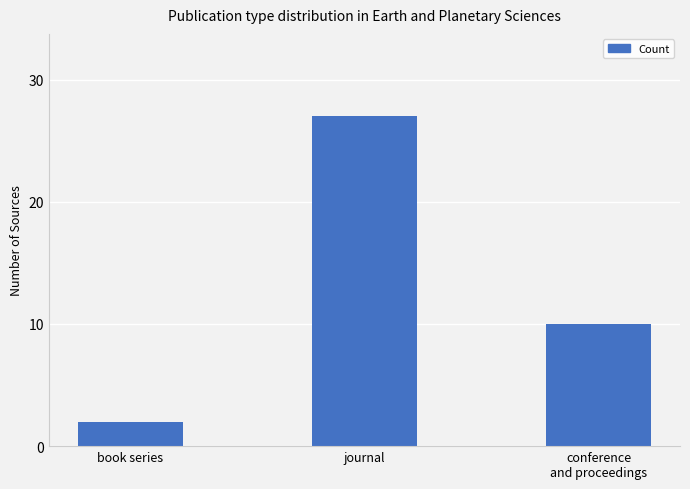

How many data points are less than 10?

1